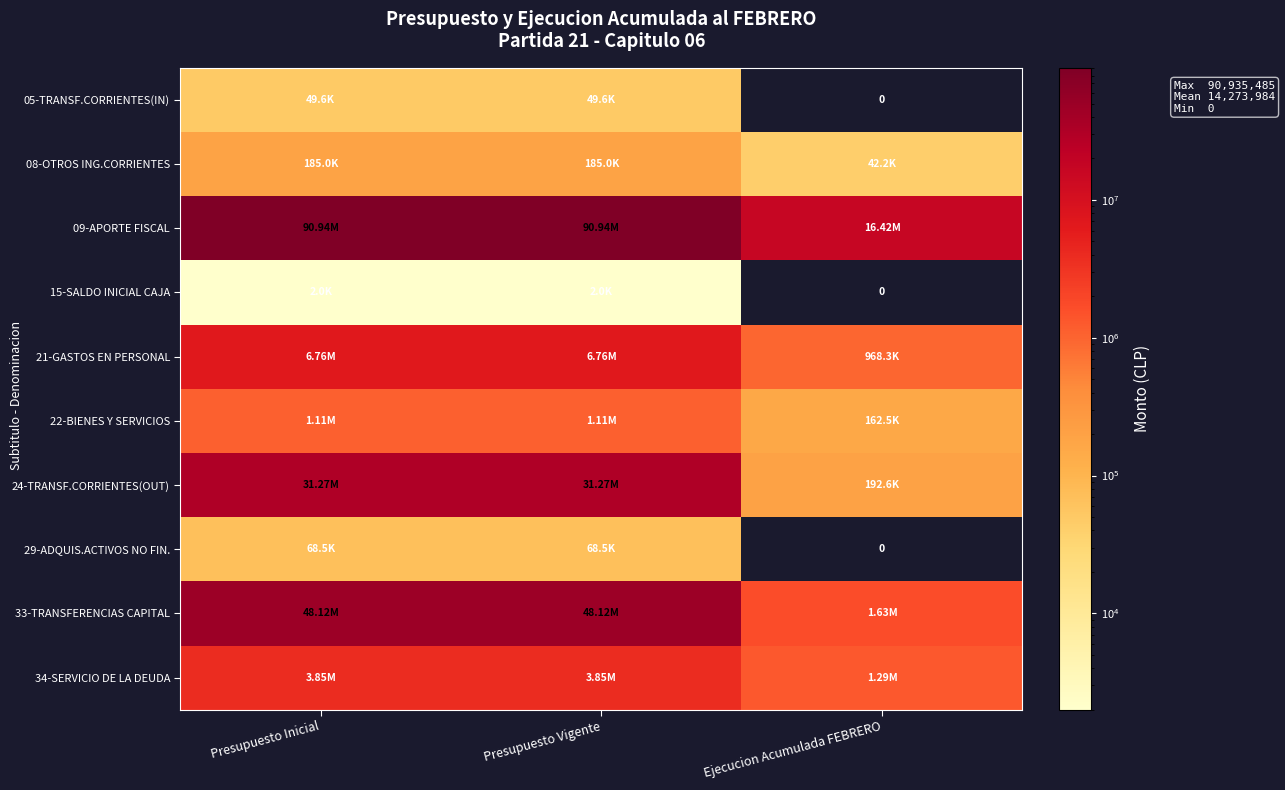

At which category is the sum across all series the highest?

Presupuesto Inicial